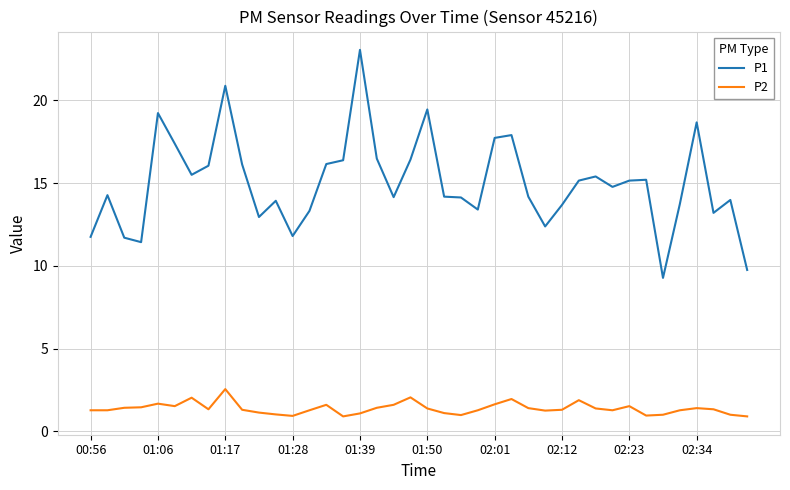

What is the minimum value for P2?

0.9